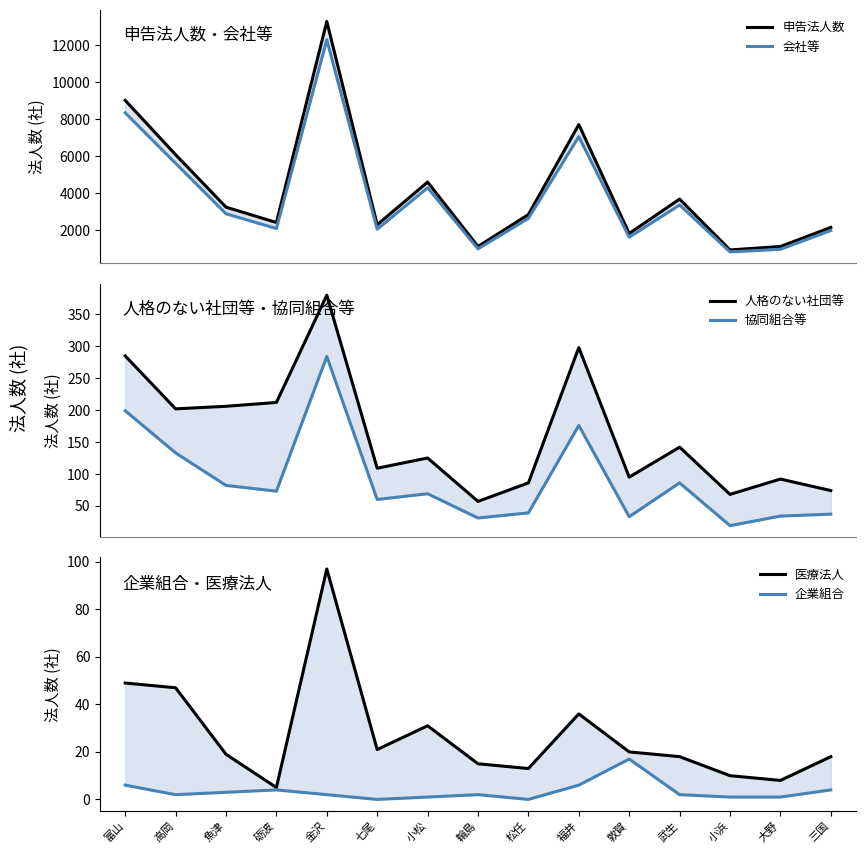

True or false: 医療法人 has more than 0 interior local peaks.

True